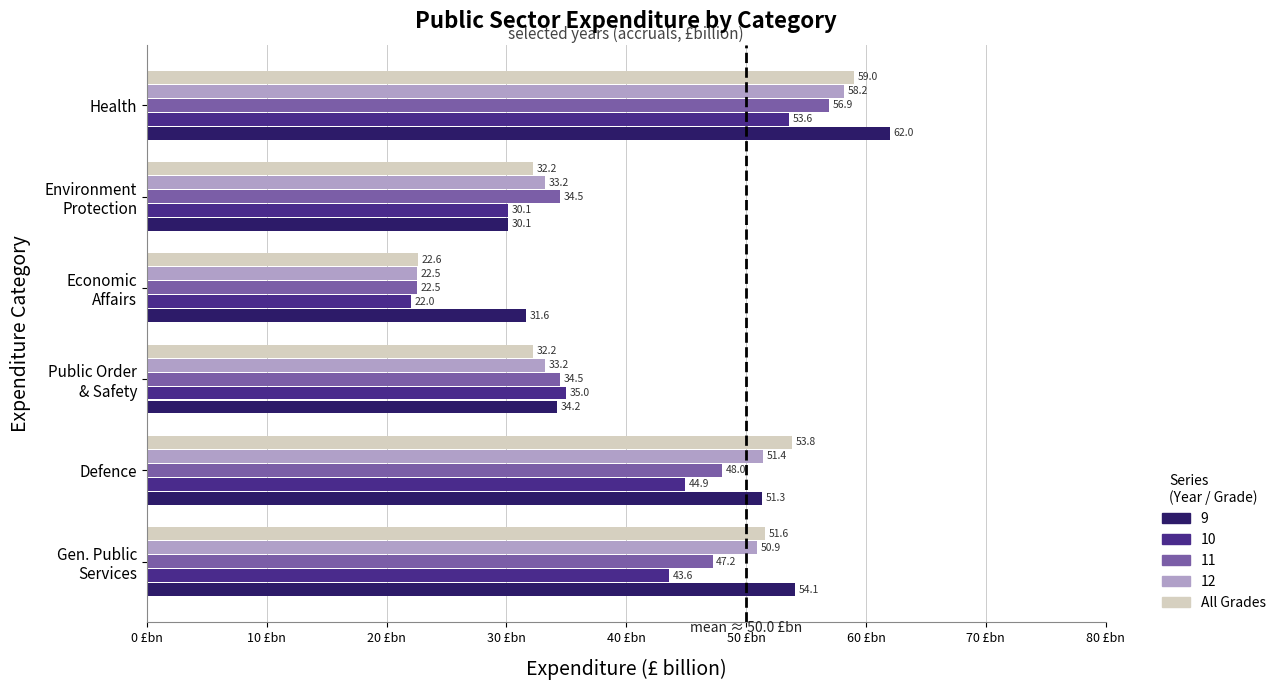

Rank the series at Defence from highest to lowest value.

All Grades, 12, 9, 11, 10